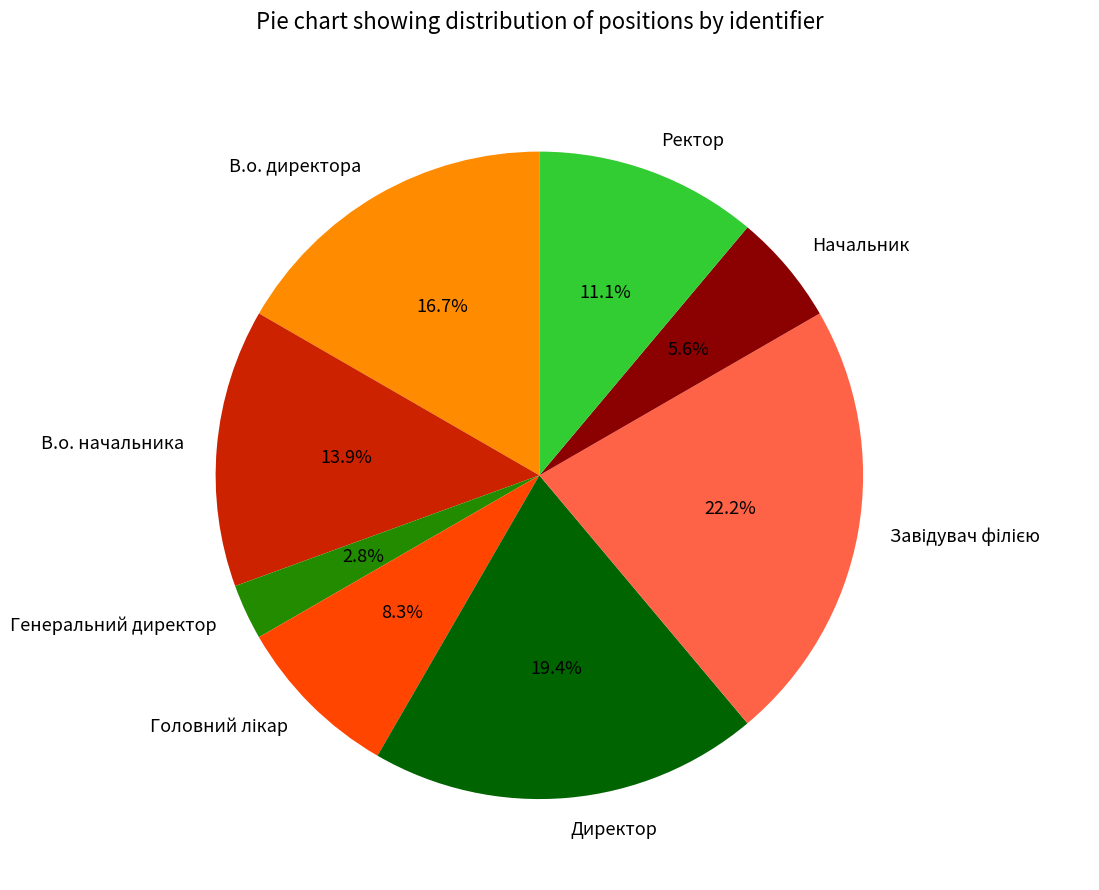

The В.о. начальника slice represents 3% of the pie. True or false?

False